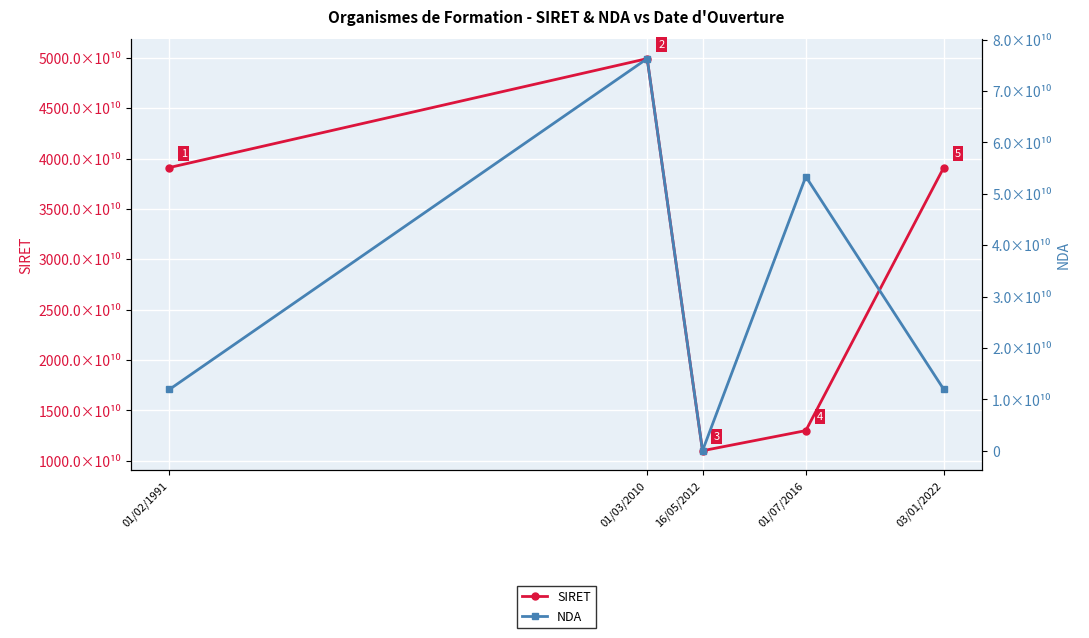

Which label corresponds to the largest value in the chart?

01/03/2010